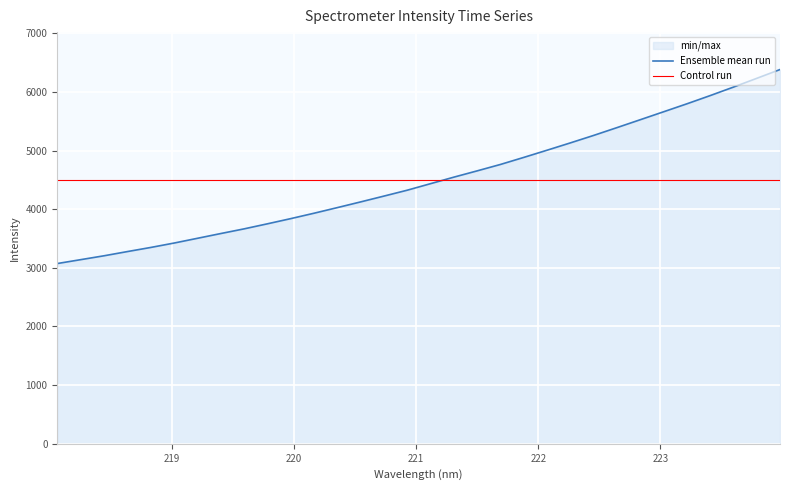

What is the minimum value for Control run?

4503.3